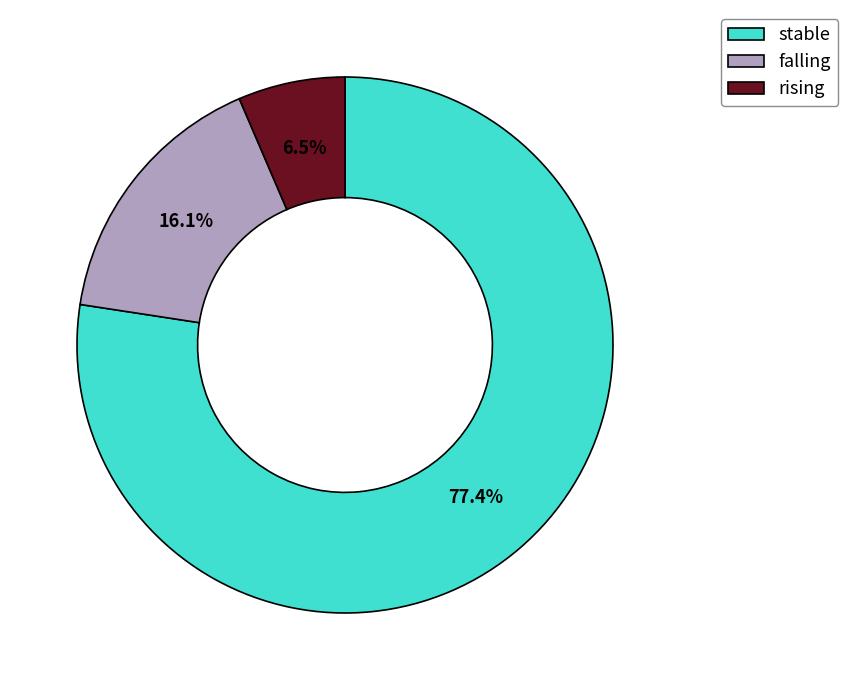

What percentage is NOT represented by falling?

83.9%